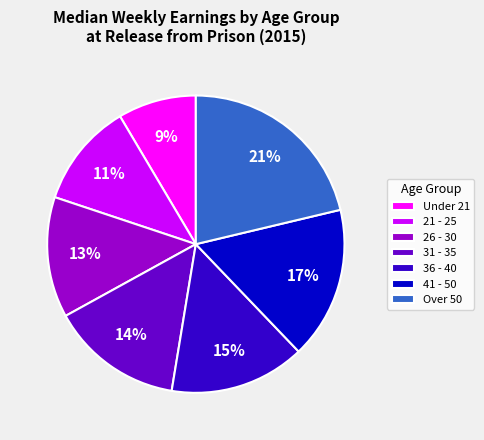

Is there any slice that represents more than half of the pie?

No